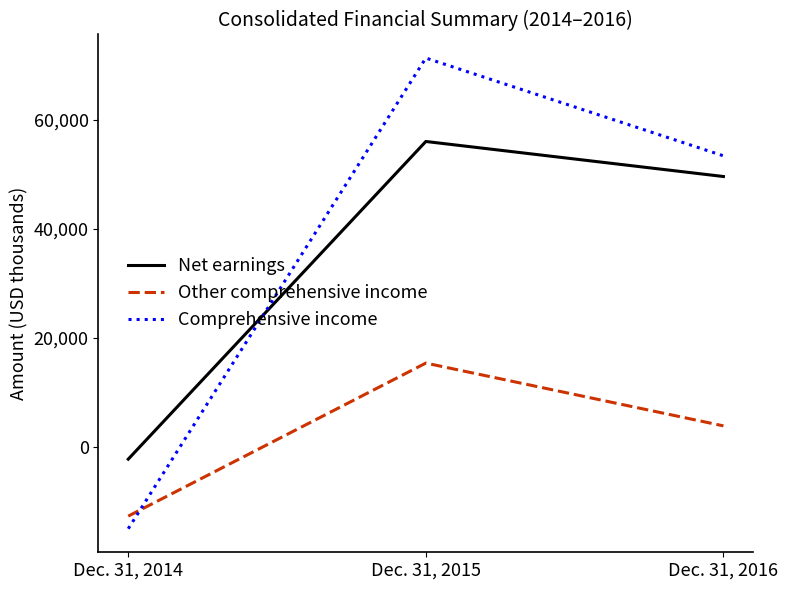

Reading right to left, list all the values displayed in this chart.

Net earnings: 49554	55983	-2315
Other comprehensive income: 3795	15315	-12770
Comprehensive income: 53349	71298	-15085